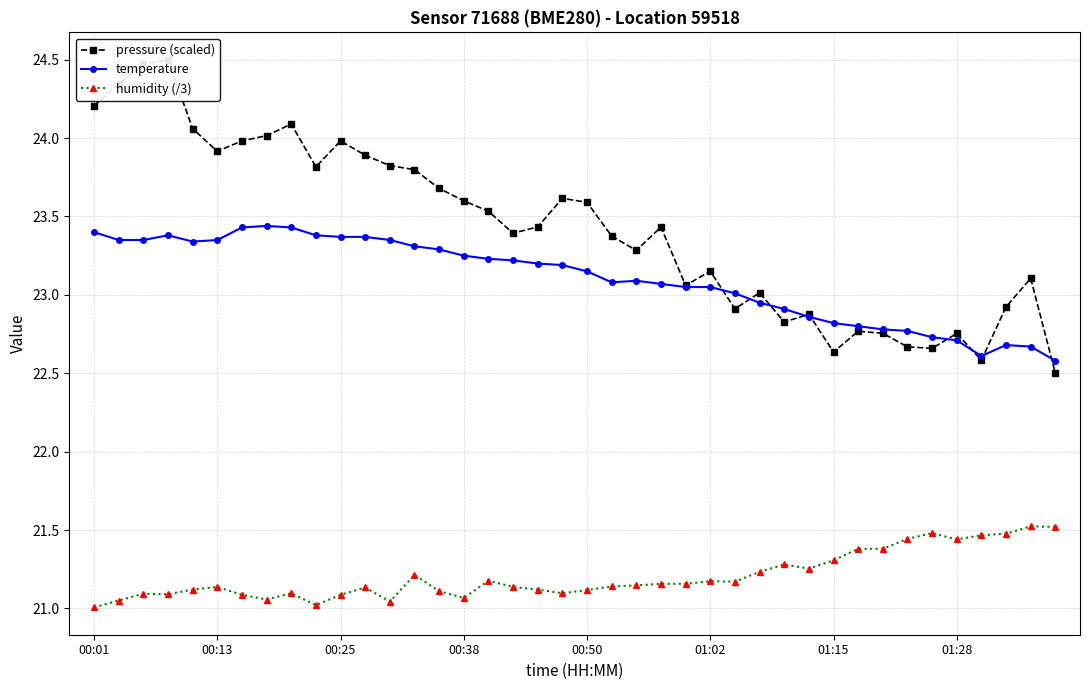

What is the lowest value of the temperature series?

22.6